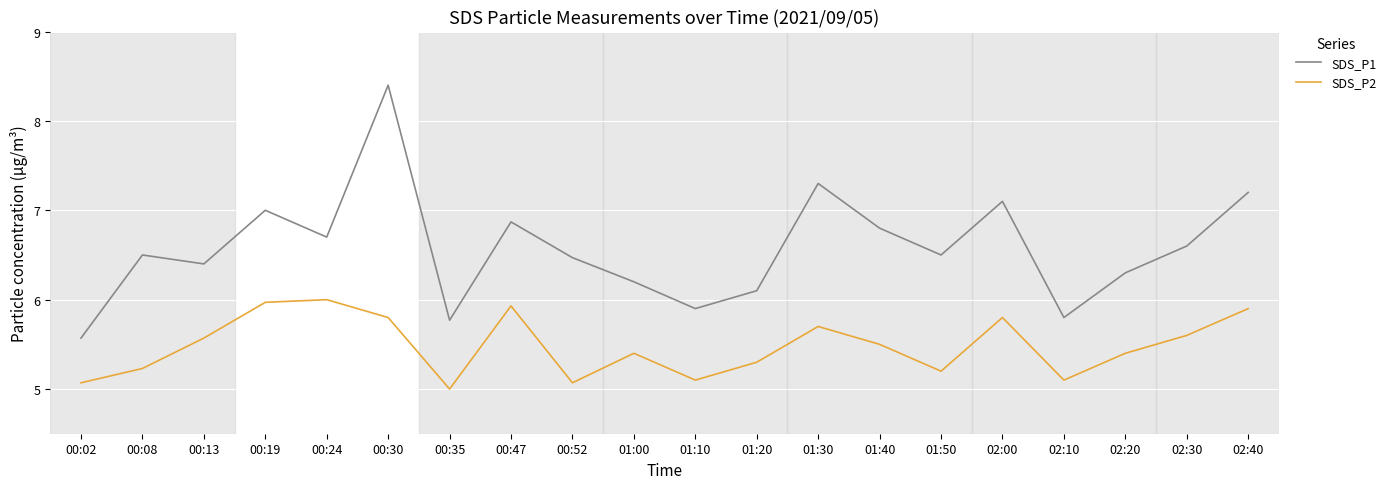

What is the approximate value of SDS_P2 at 01:30?

5.7